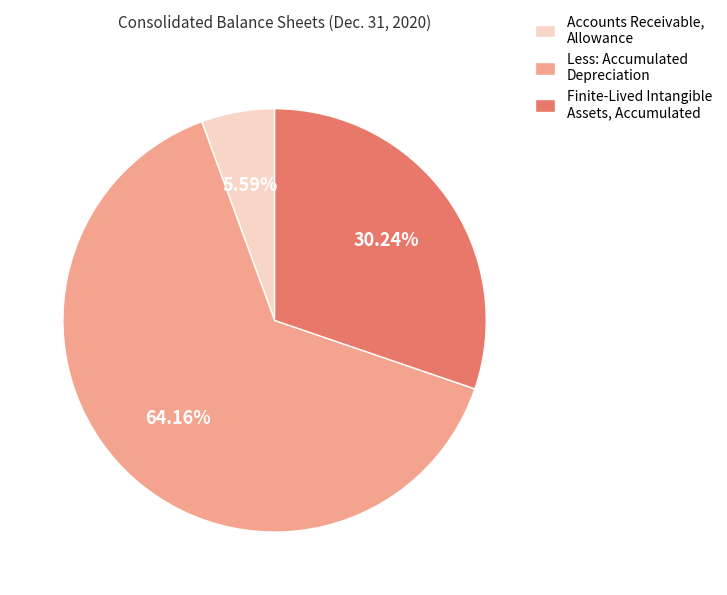

Combined, do Less: Accumulated Depreciation and Finite-Lived Intangible Assets, Accumulated account for over 50%?

Yes